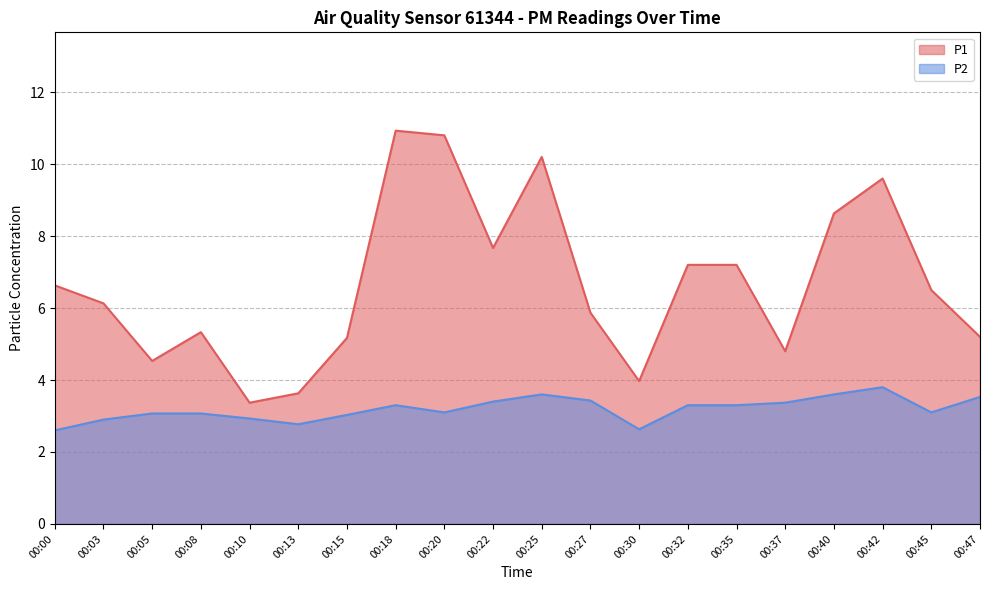

Reading left to right, transcribe all the data shown in this chart.

P1: 00:00=6.6	00:03=6.1	00:05=4.5	00:08=5.3	00:10=3.4	00:13=3.6	00:15=5.2	00:18=10.9	00:20=10.8	00:22=7.7	00:25=10.2	00:27=5.9	00:30=4.0	00:32=7.2	00:35=7.2	00:37=4.8	00:40=8.6	00:42=9.6	00:45=6.5	00:47=5.2
P2: 00:00=2.6	00:03=2.9	00:05=3.1	00:08=3.1	00:10=2.9	00:13=2.8	00:15=3.0	00:18=3.3	00:20=3.1	00:22=3.4	00:25=3.6	00:27=3.4	00:30=2.6	00:32=3.3	00:35=3.3	00:37=3.4	00:40=3.6	00:42=3.8	00:45=3.1	00:47=3.5